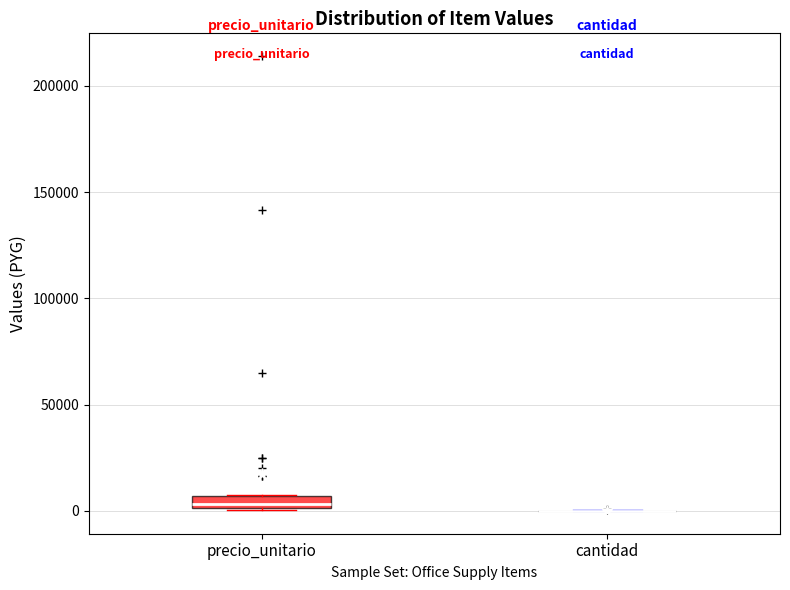

Where is the upper edge of the box for precio_unitario on the y-axis? The values are not printed on the chart, so give them approximately, as read against the axis.

5000